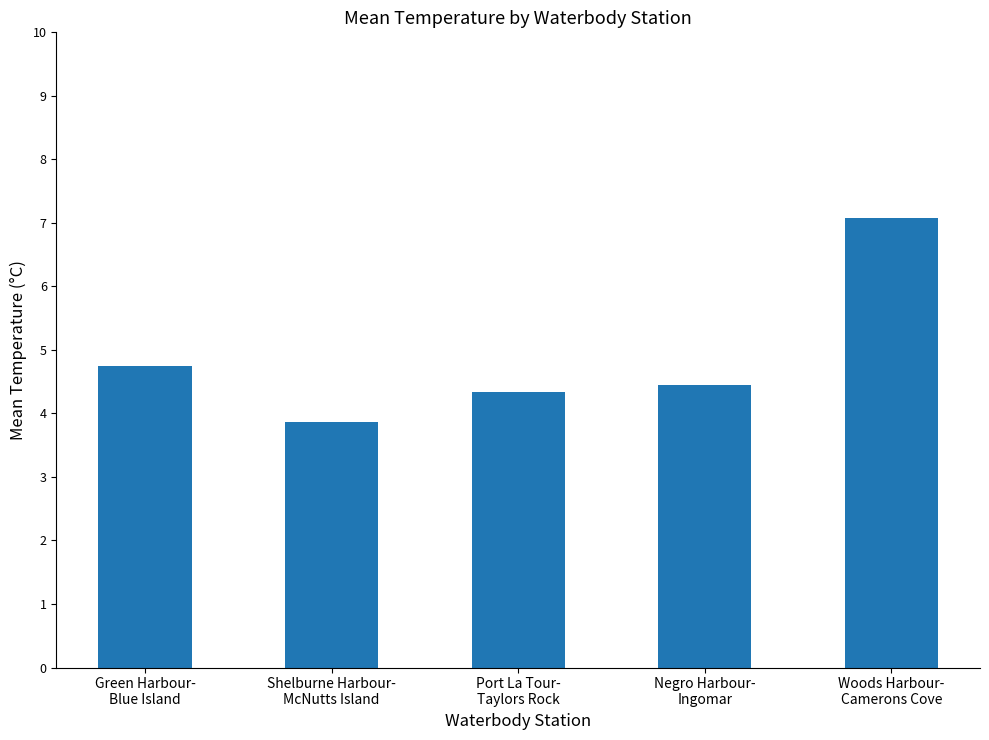

Rank the categories by value from highest to lowest.

Woods Harbour-
Camerons Cove, Green Harbour-
Blue Island, Negro Harbour-
Ingomar, Port La Tour-
Taylors Rock, Shelburne Harbour-
McNutts Island